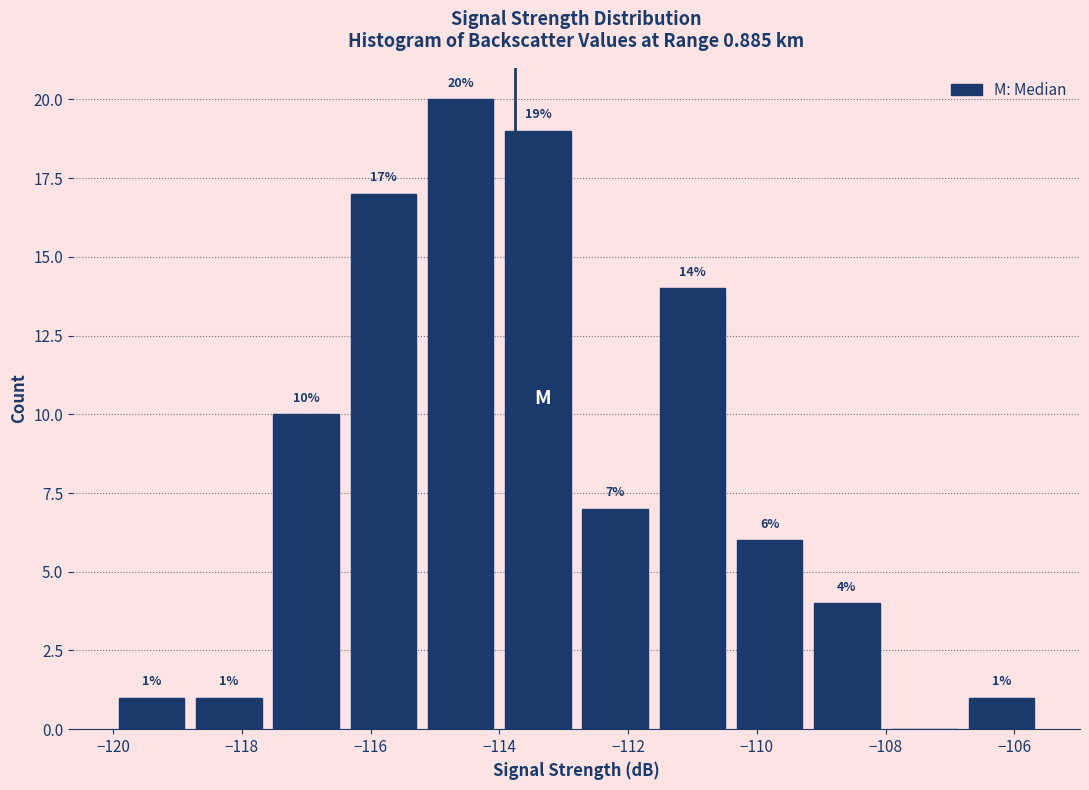

Over which range of the x-axis is the bar tallest?

-115.2 to -114.0